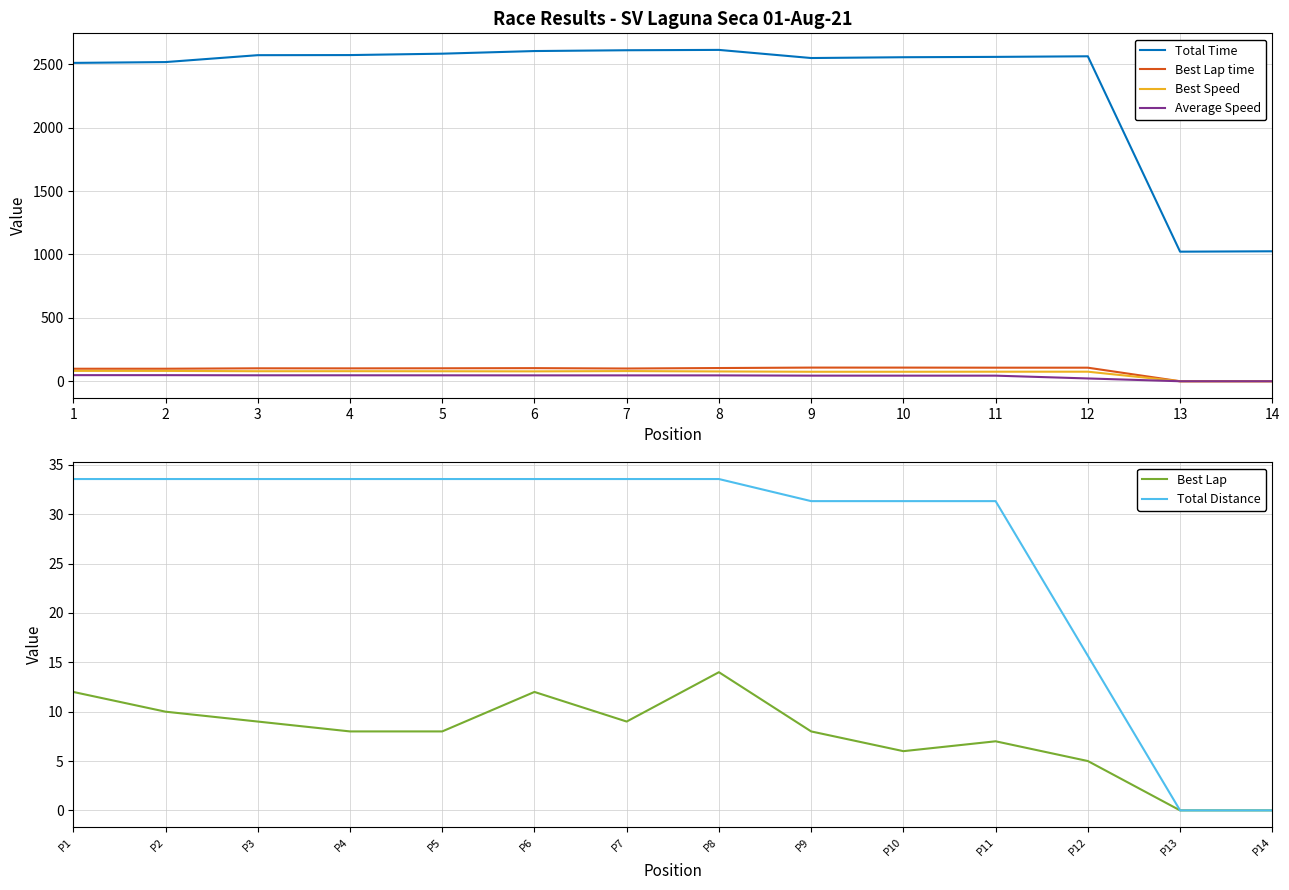

What is the value of the Average Speed point at the 7th from the left?

46.3